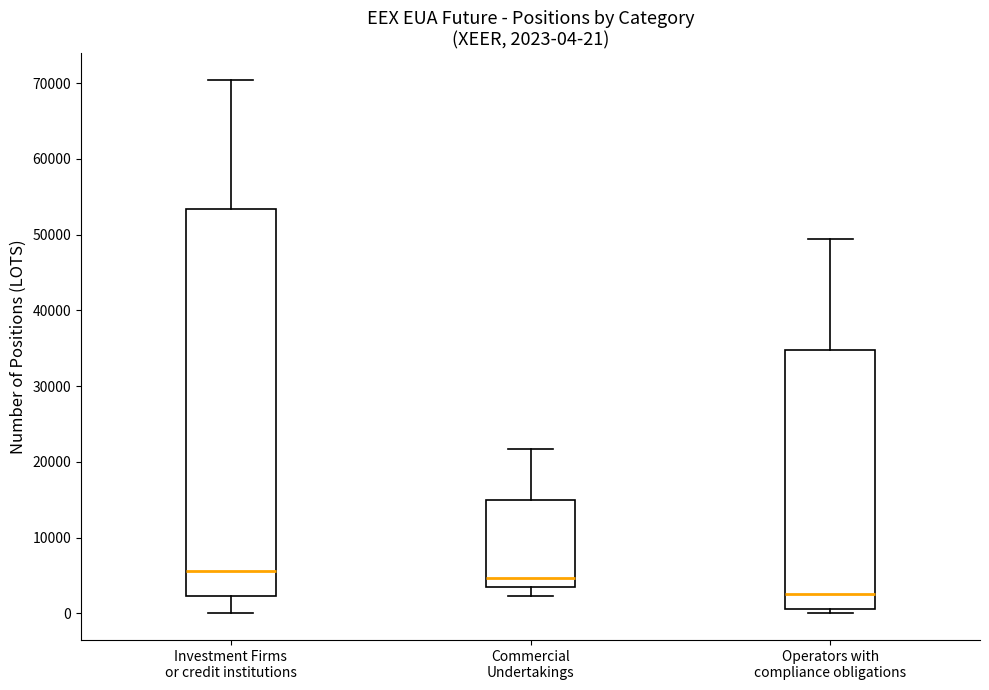

Comparing the boxes themselves (not the whiskers), which one is the tallest?

Investment Firms or credit institutions